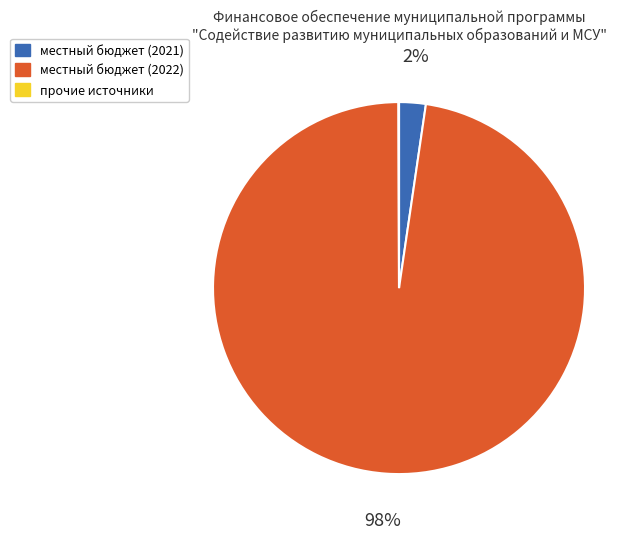

To the nearest percent, what portion does местный бюджет (2021) represent?

2%